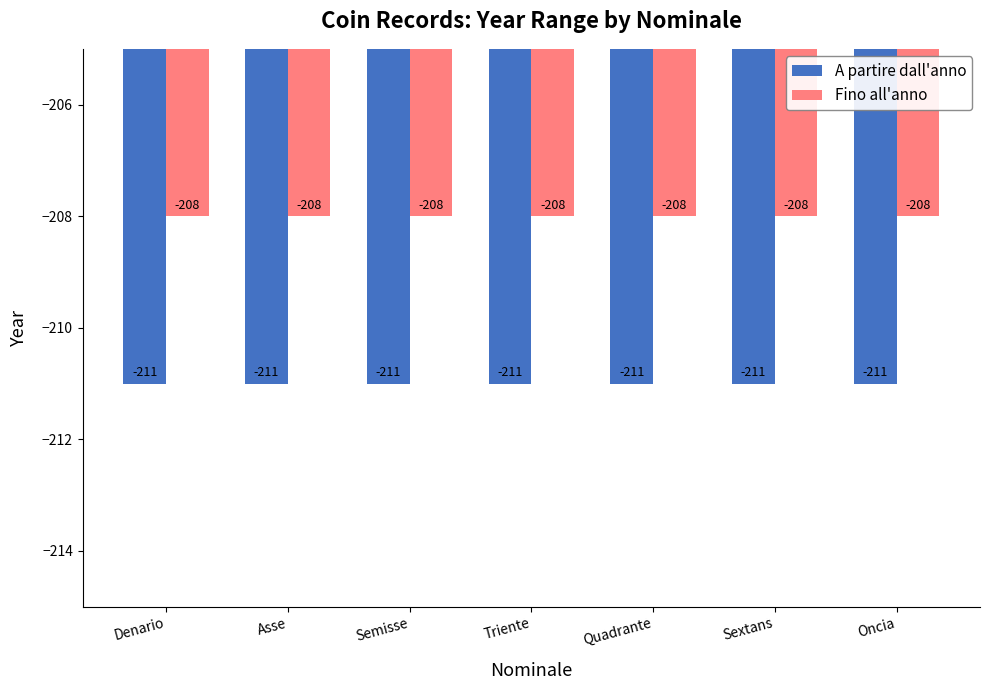

What is the total value across all series at Asse?

-419